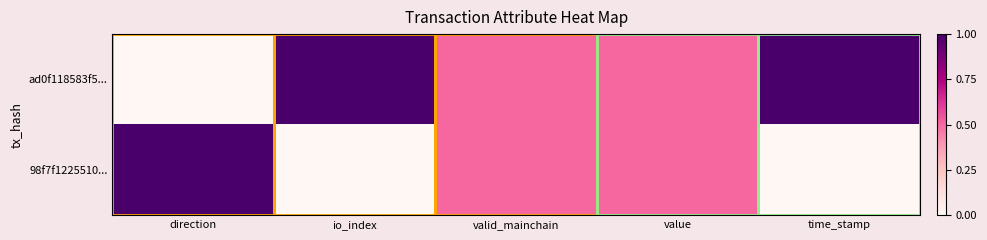

Between value and time_stamp, which series saw the biggest shift?

ad0f118583f5...